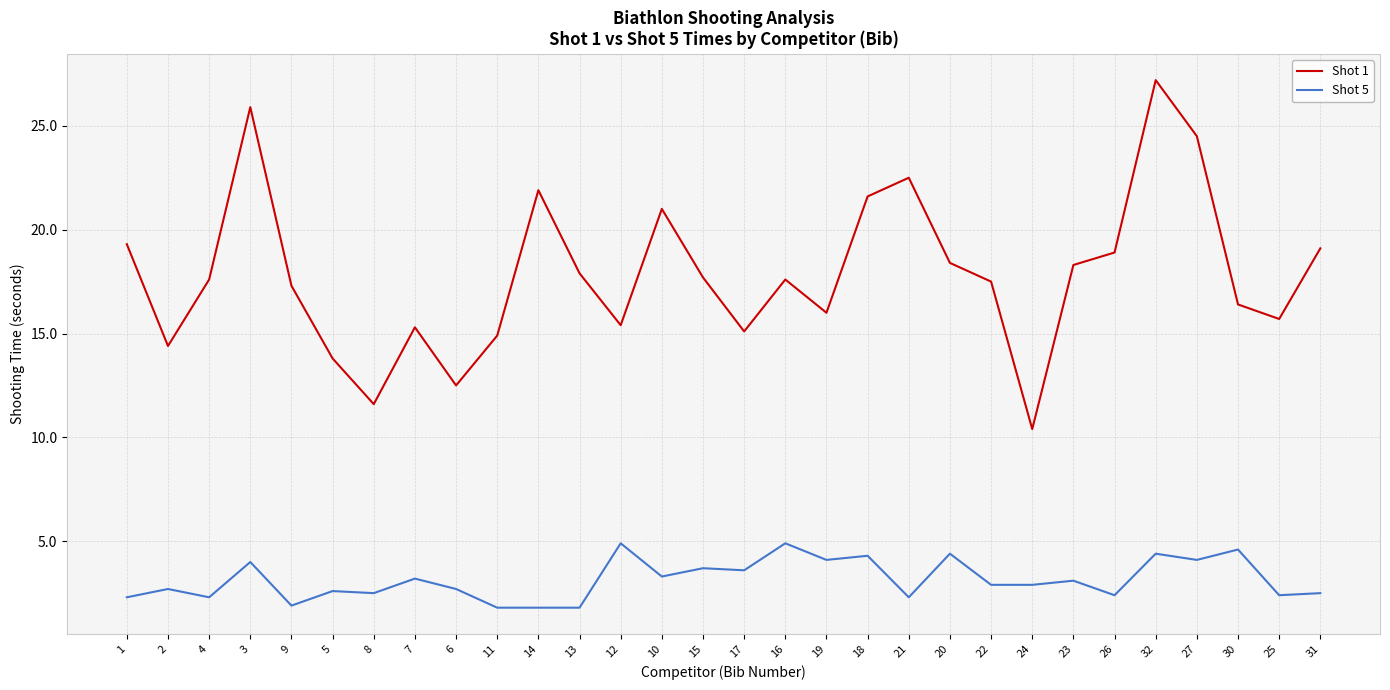

What is the difference between the maximum and minimum values in the Shot 1 series?

16.8